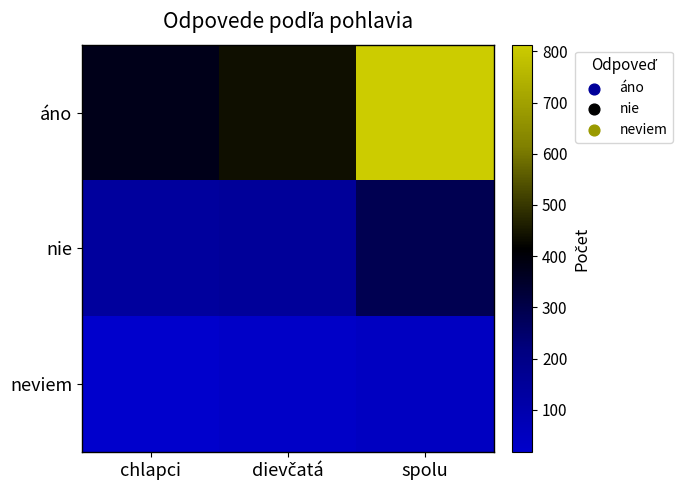

What is the total value across all series at spolu?

1149